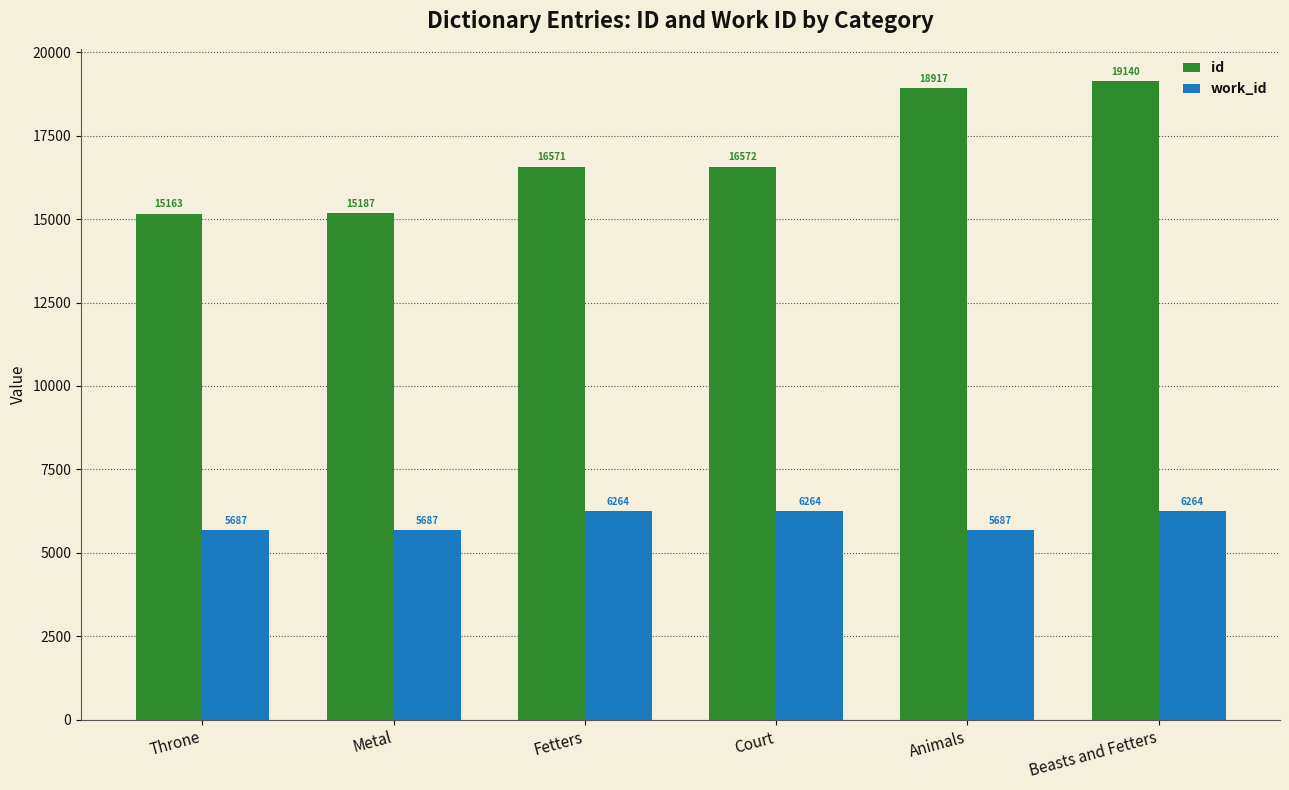

Which series has the largest total across all categories?

id